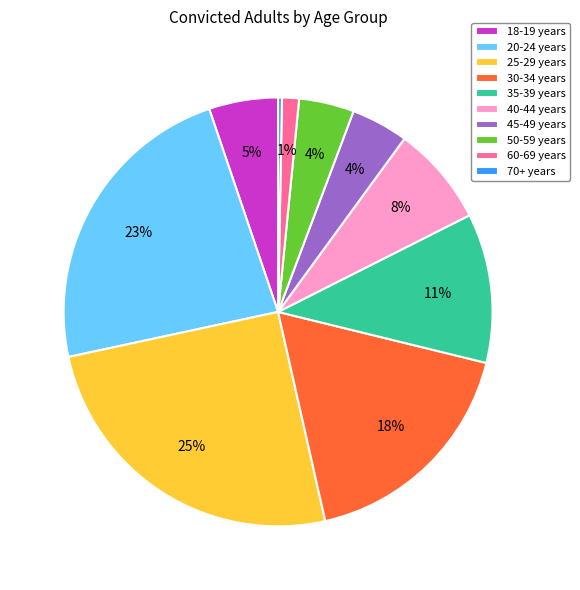

What is the smallest slice in the pie chart?

70+ years